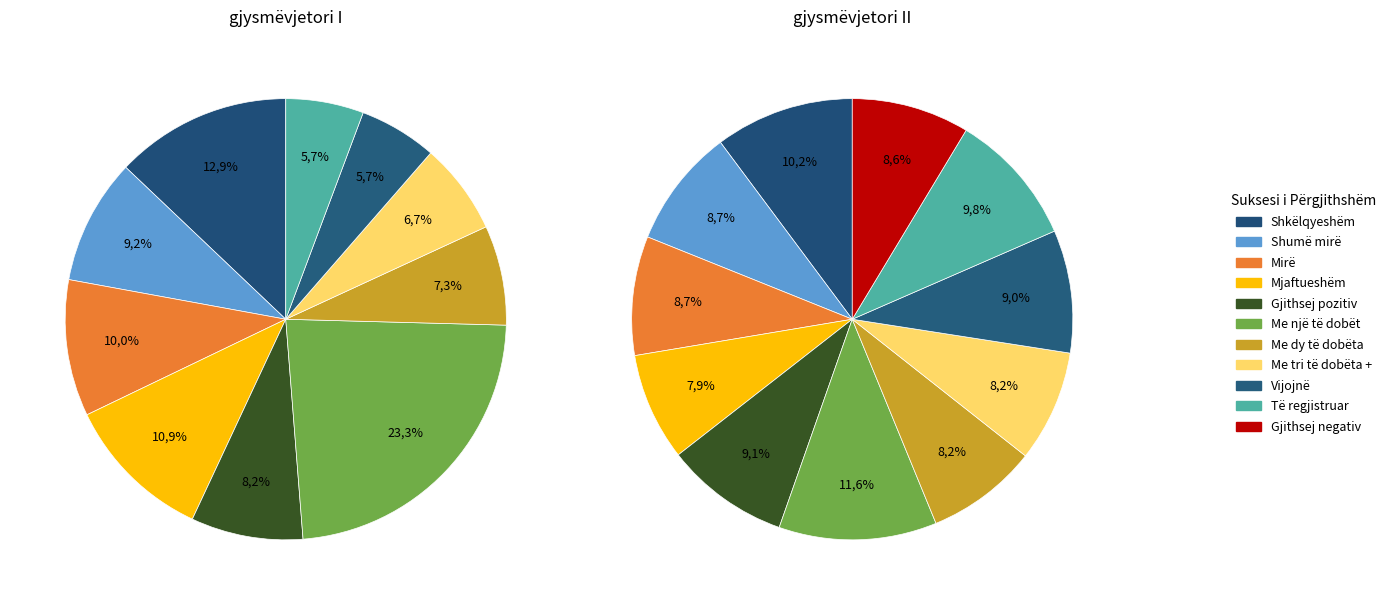

The Gjithsej pozitiv slice represents 18% of the pie. True or false?

False